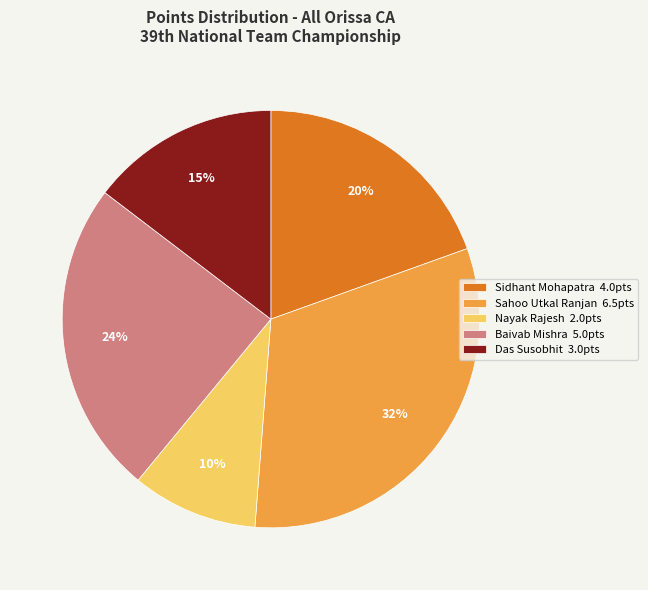

What percentage is the Baivab Mishra slice, to the nearest percent?

24%